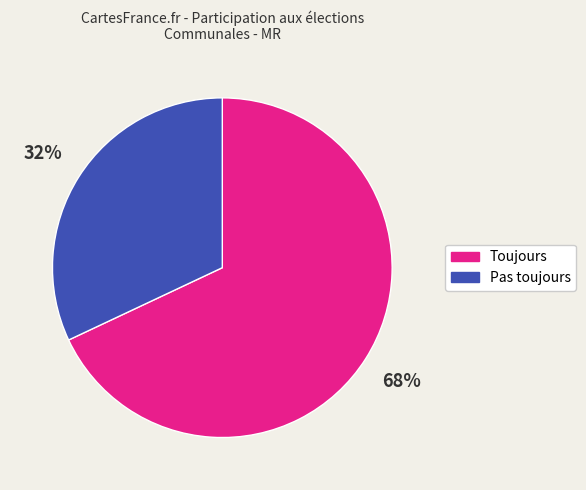

What percentage is the Pas toujours slice, to the nearest percent?

32%